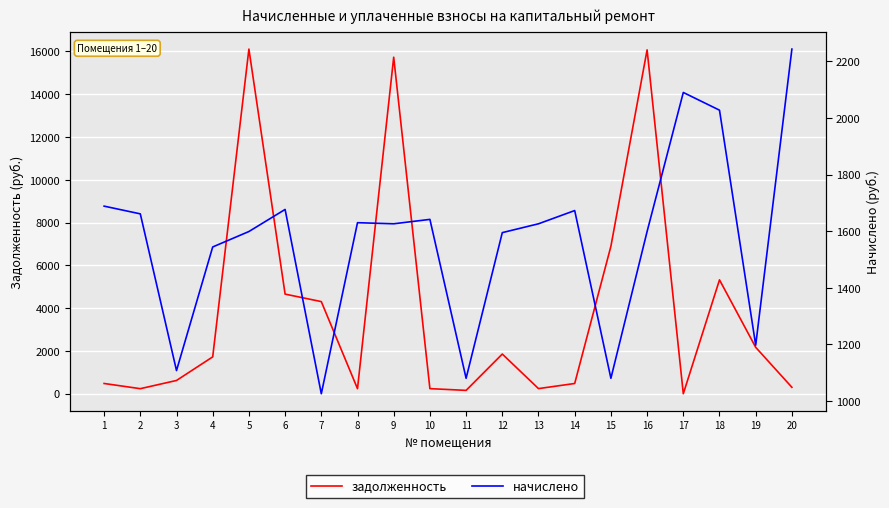

Does the chart display data point markers on the line(s)?

No